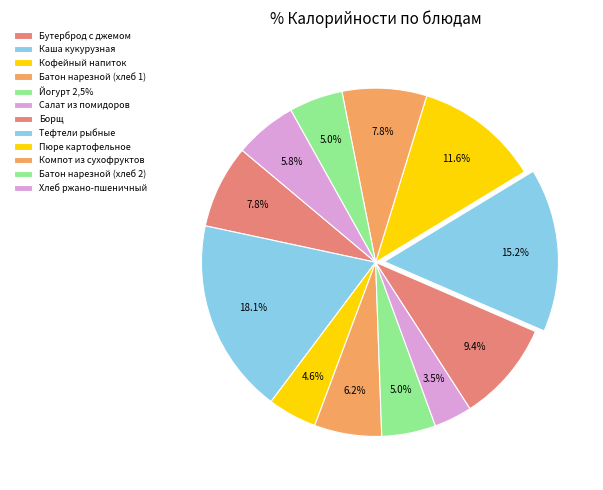

Does Батон нарезной (хлеб 1) represent more than half of the total?

No